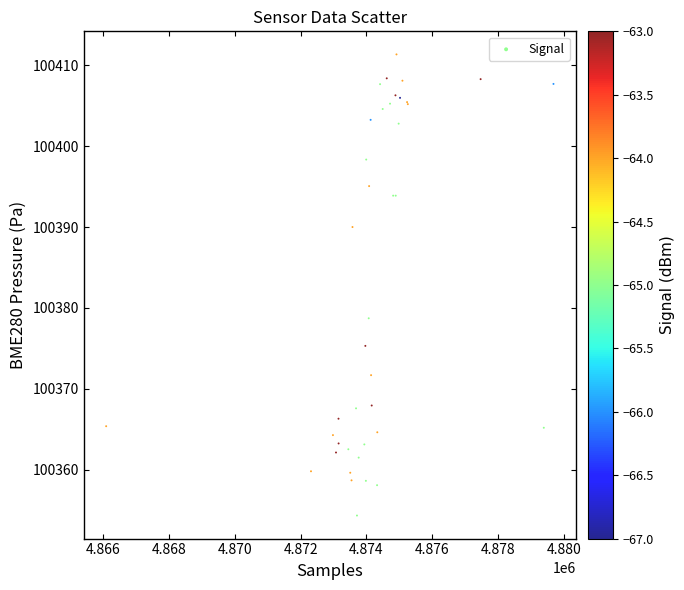

What Y value in the scatter plot is closest to 100382?

100378.7